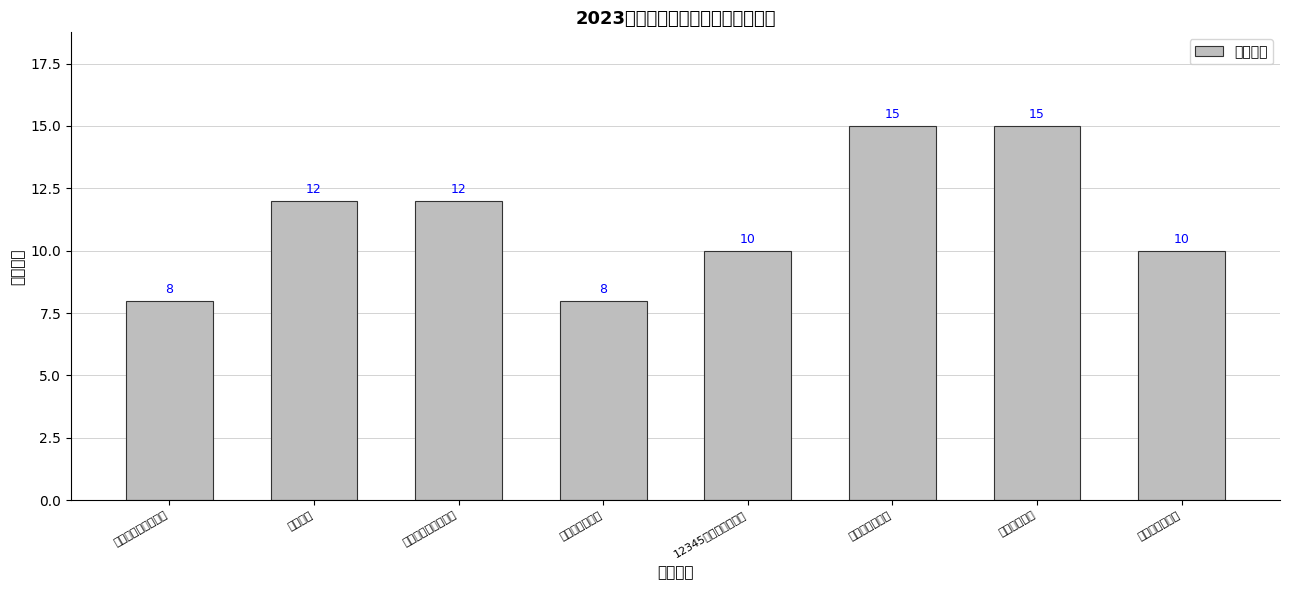

Read the value at 政府采购执行率.

8